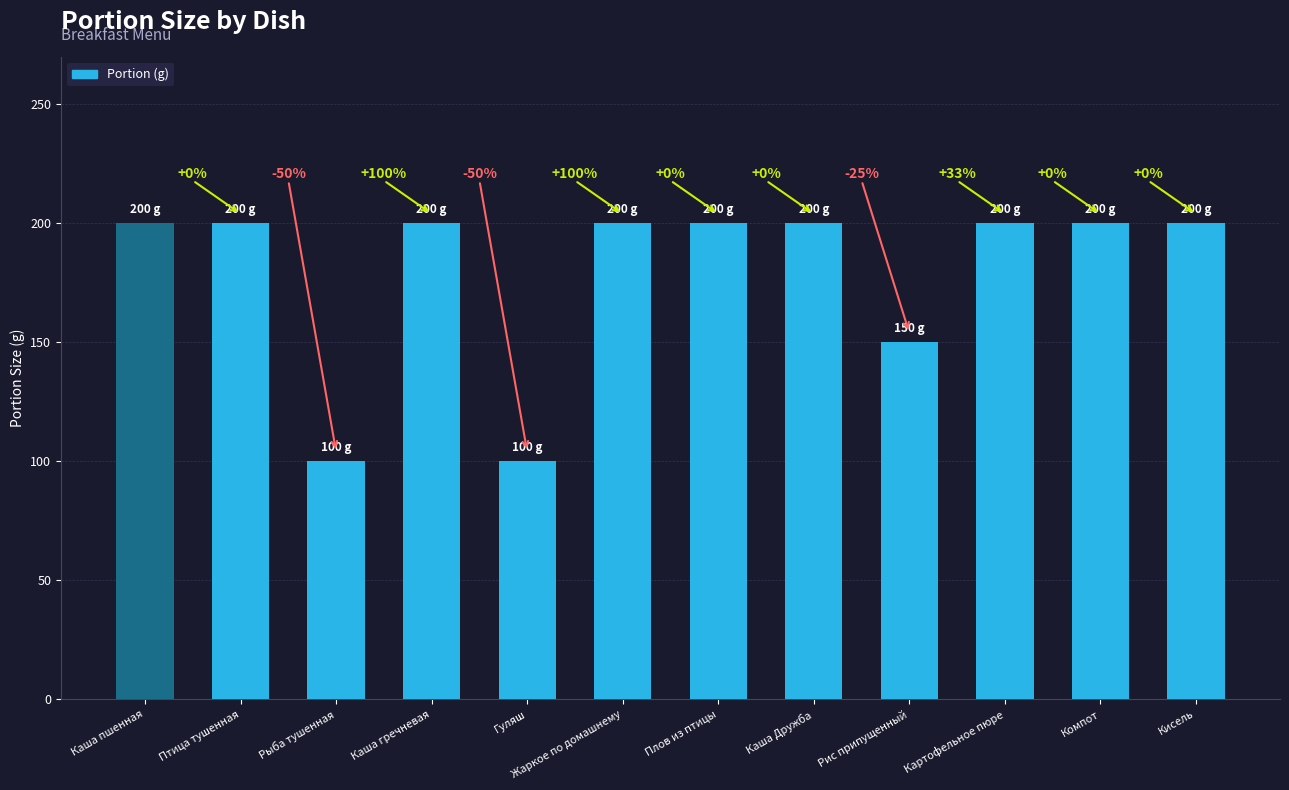

What is the average value?

179